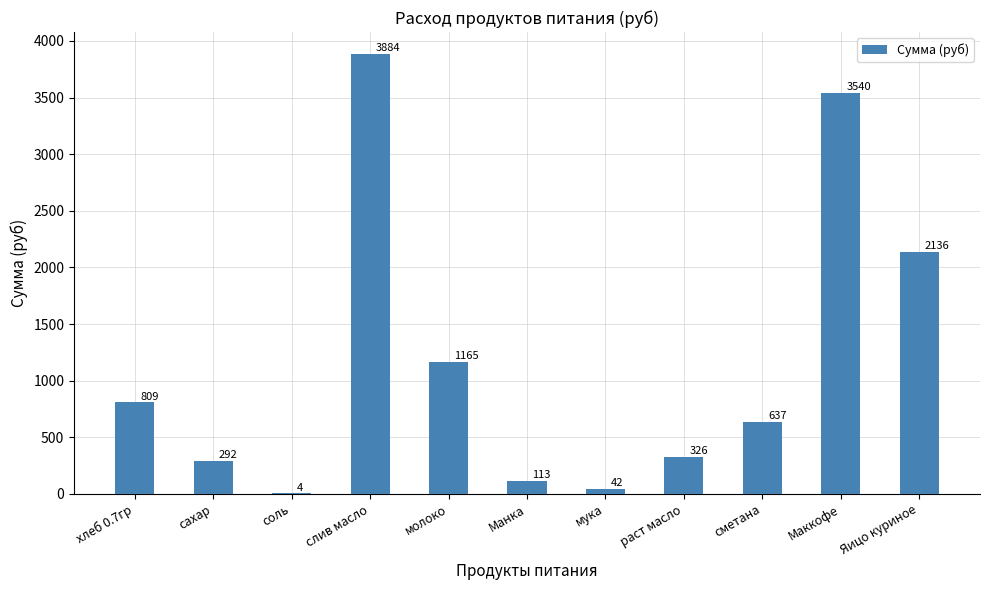

What is the maximum value shown in the chart?

3884.2